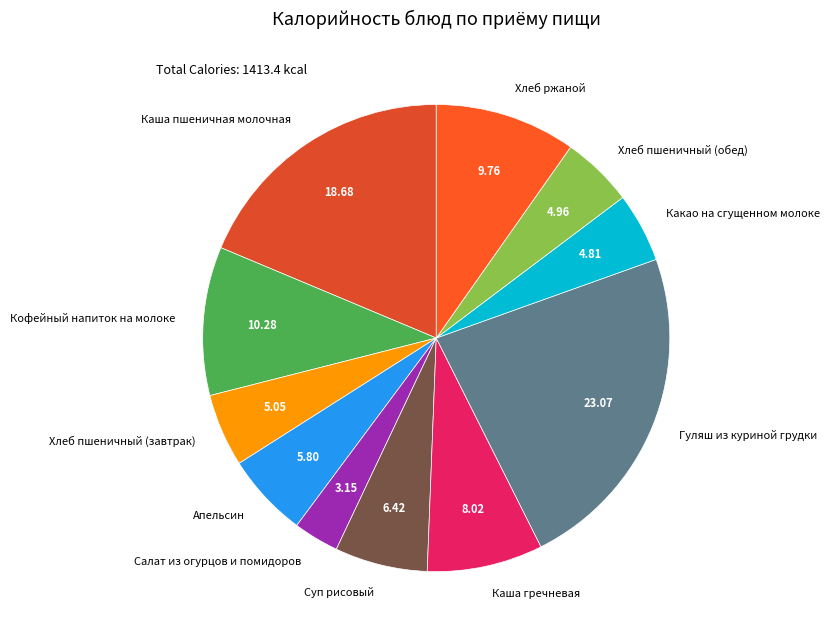

Is the sum of Хлеб пшеничный (обед) and Каша пшеничная молочная greater than half?

No